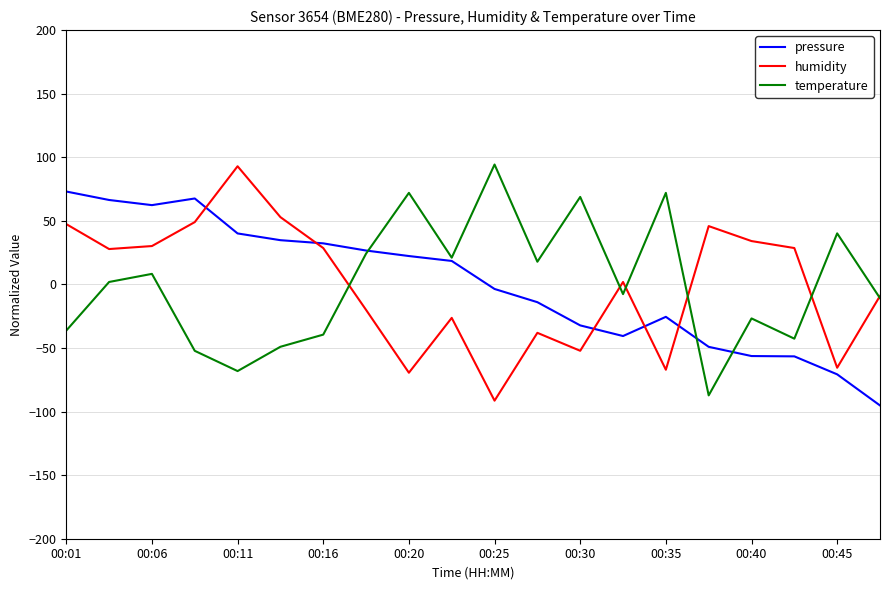

Is this an area chart (filled region under the line)?

No